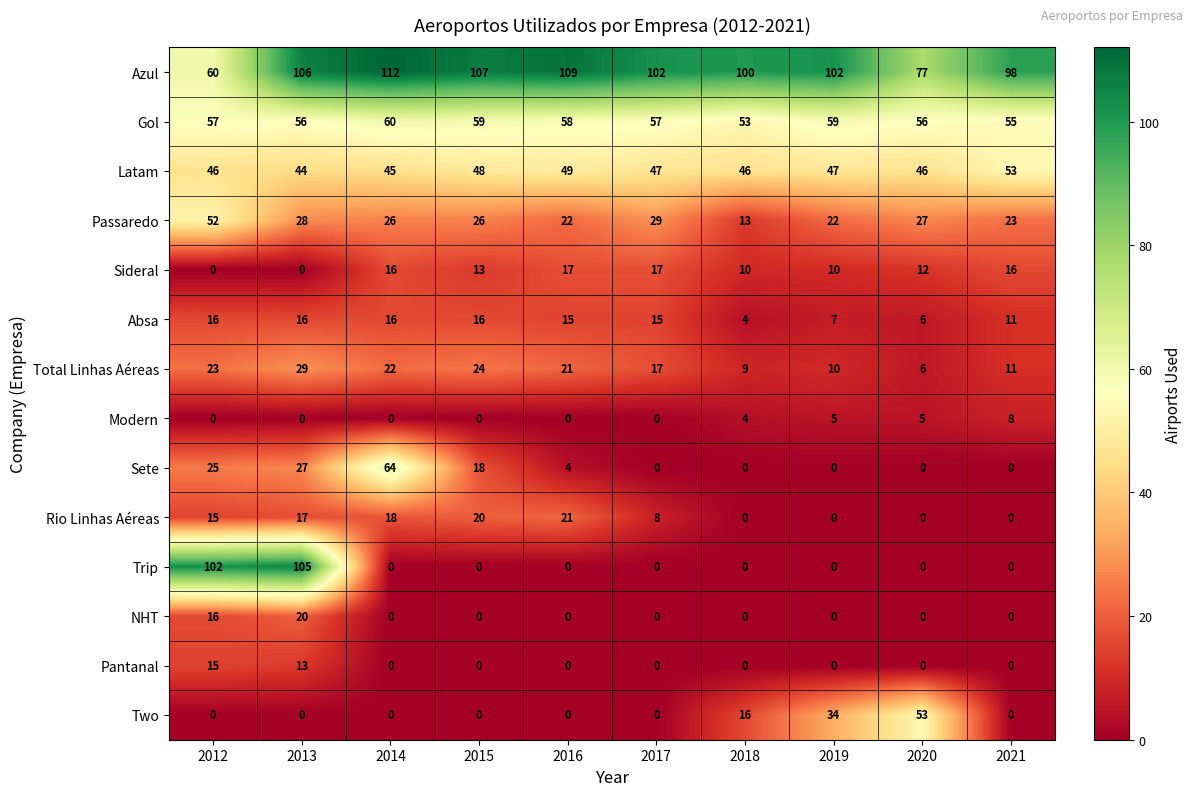

What is the spread (max minus min) of values at 2016?

109